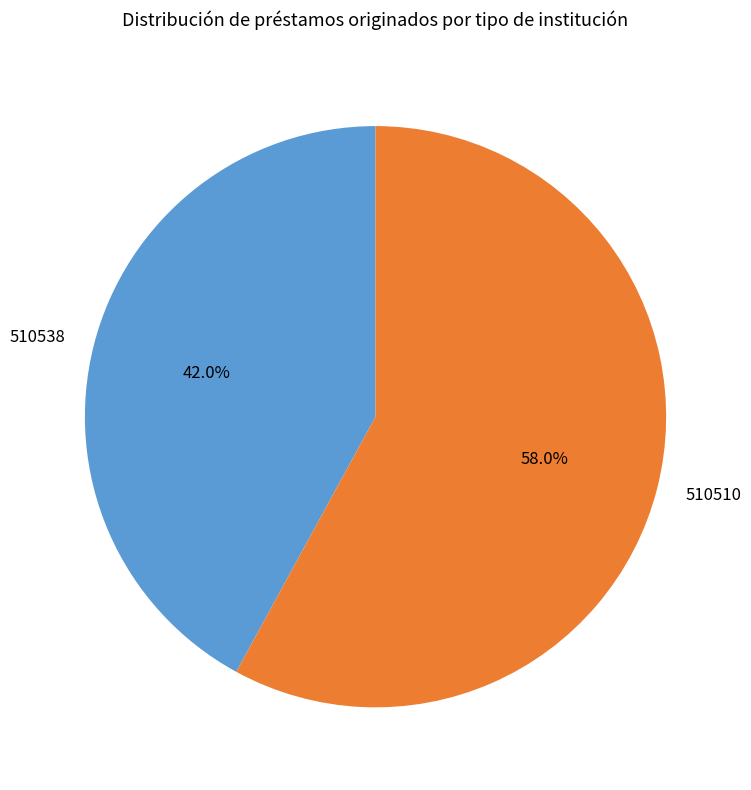

Which slice is the smallest?

510538